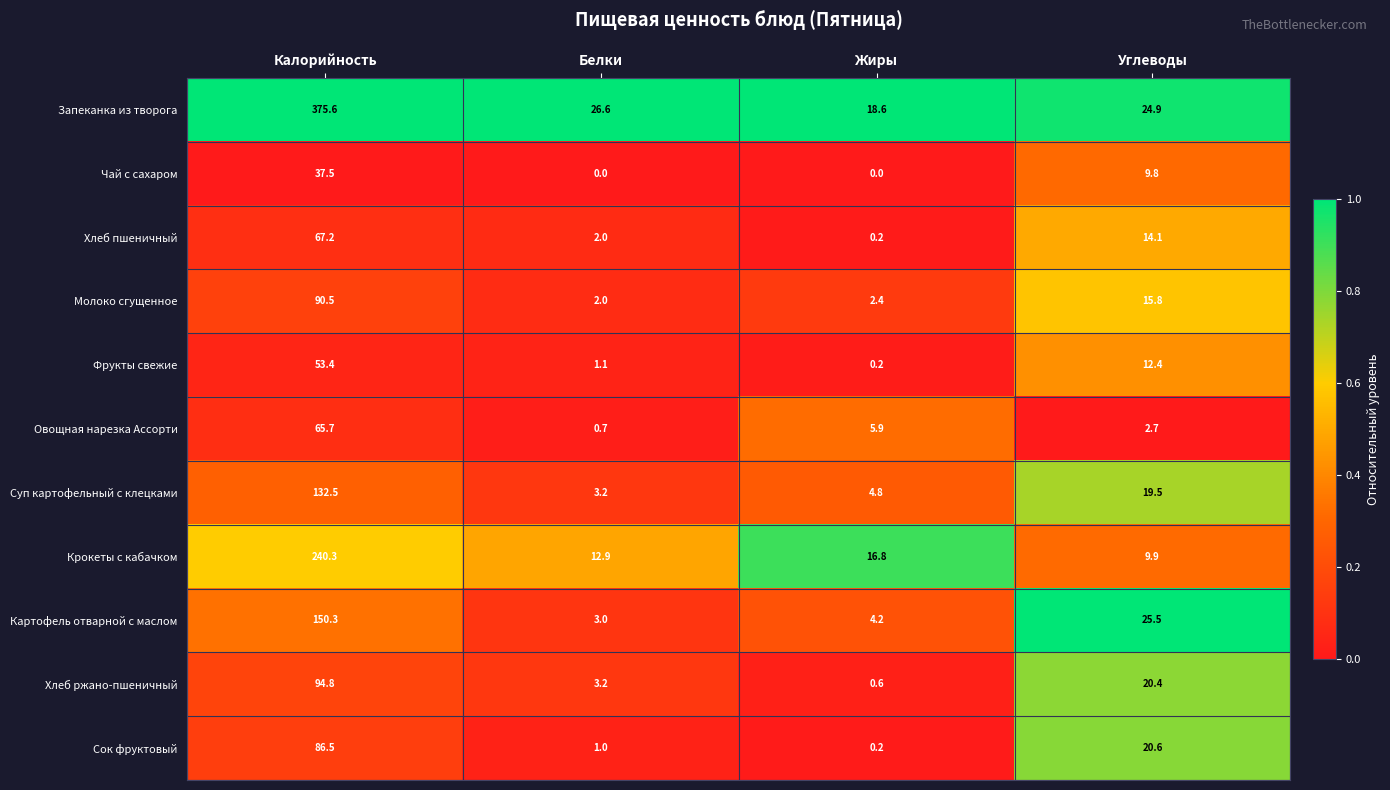

Read the Картофель отварной с маслом value at Калорийность.

150.3